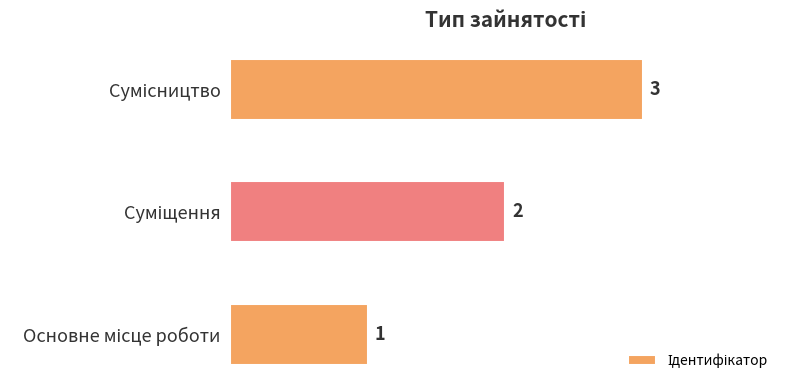

How many values are between 1 and 3?

3